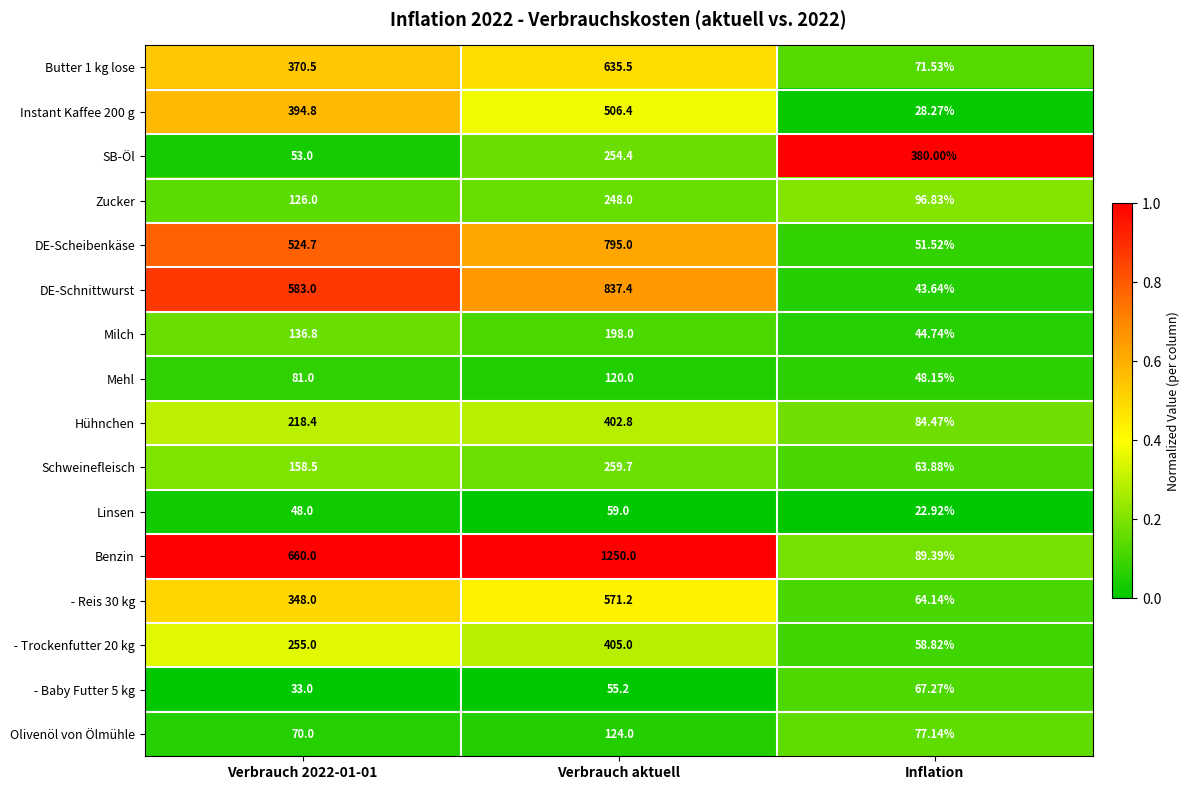

Which series has the widest spread of values?

Benzin